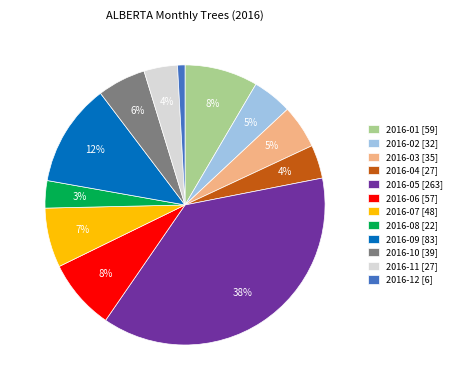

To the nearest percent, what percentage of the pie is 2016-08?

3%